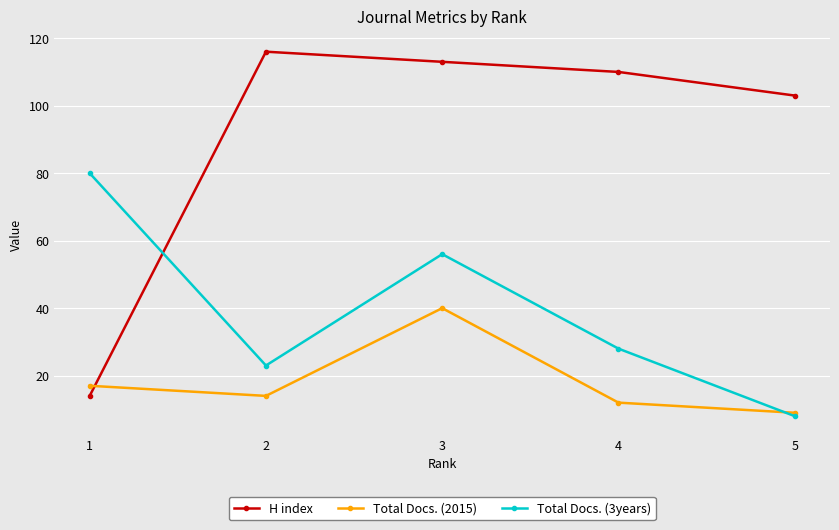

How many lines are shown in the chart?

3